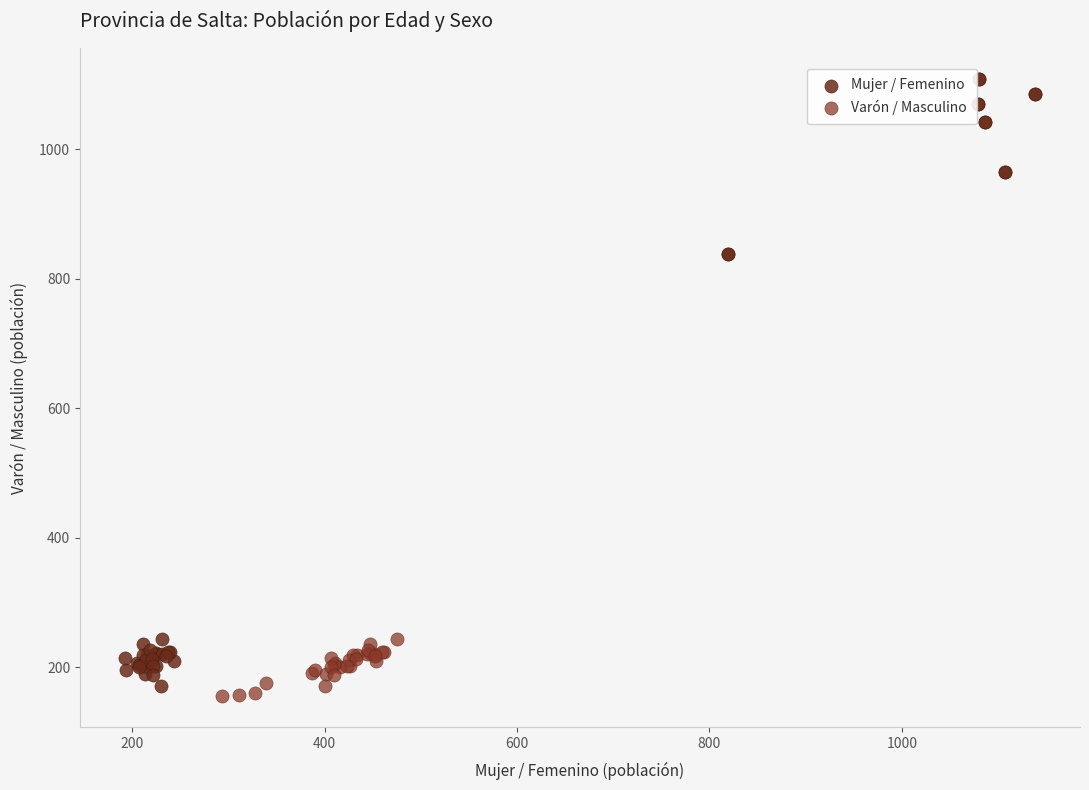

Which series reaches the maximum Y coordinate?

Mujer / Femenino